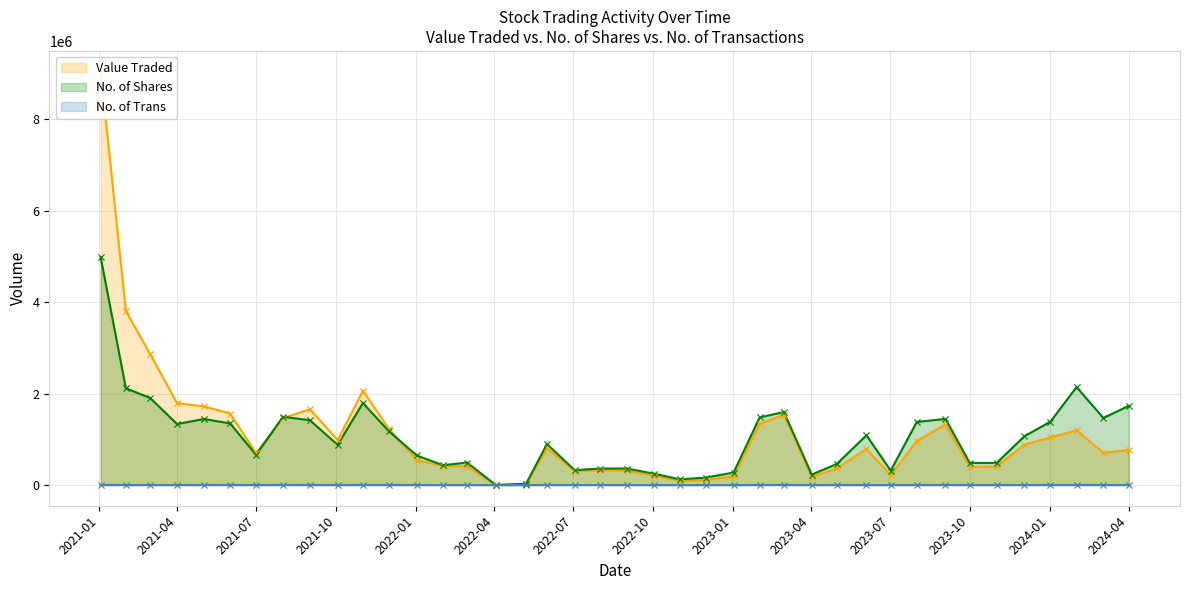

Which series has the largest total across all categories?

Value Traded